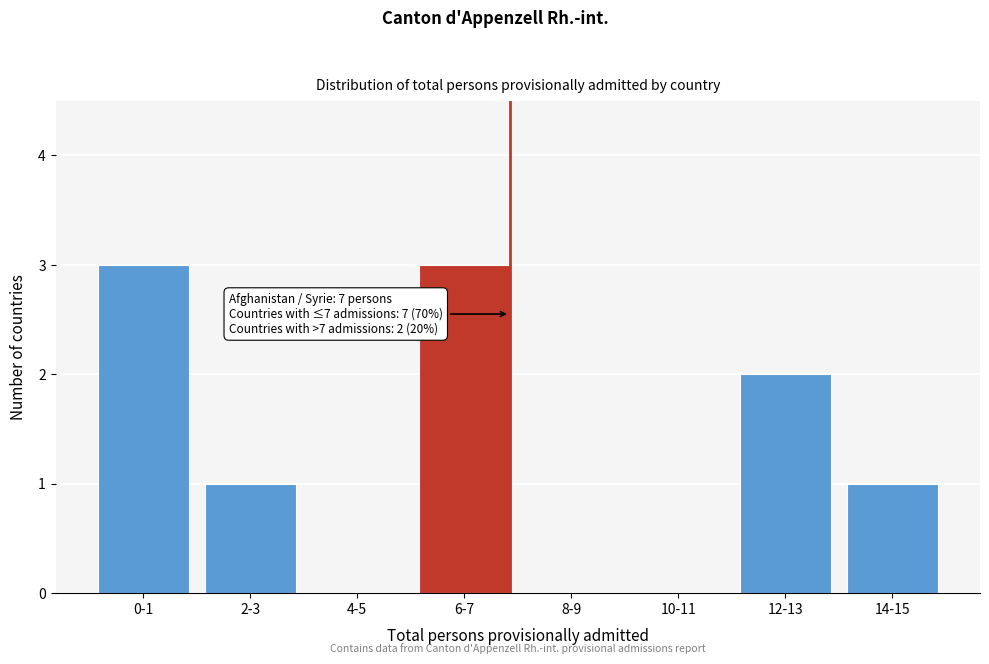

Reading left to right, transcribe all the data shown in this chart.

0-1=3	2-3=1	4-5=0	6-7=3	8-9=0	10-11=0	12-13=2	14-15=1